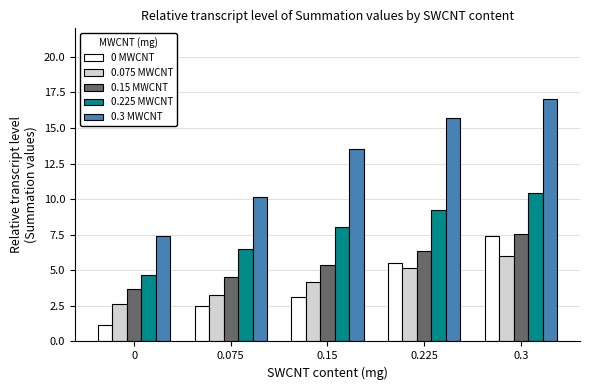

Is the value of 0.3 MWCNT at 0.15 greater than the value of 0.15 MWCNT at 0.15?

Yes